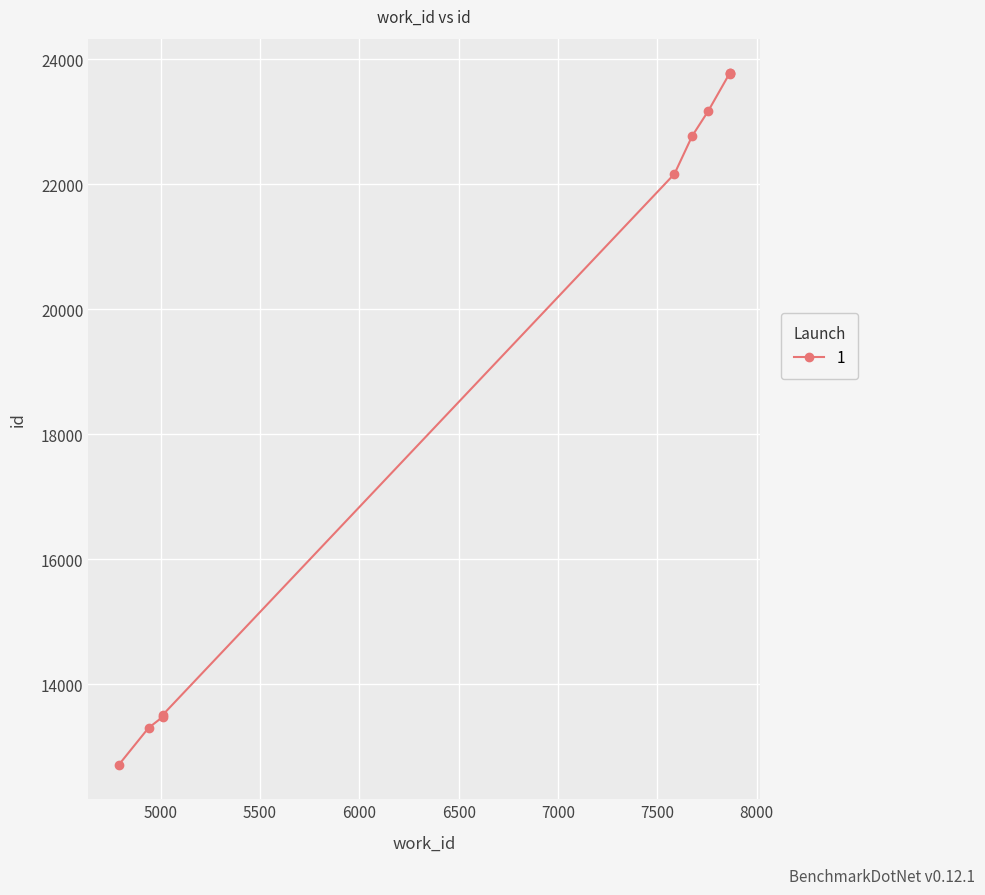

Which category has the lowest value across all series?

4790